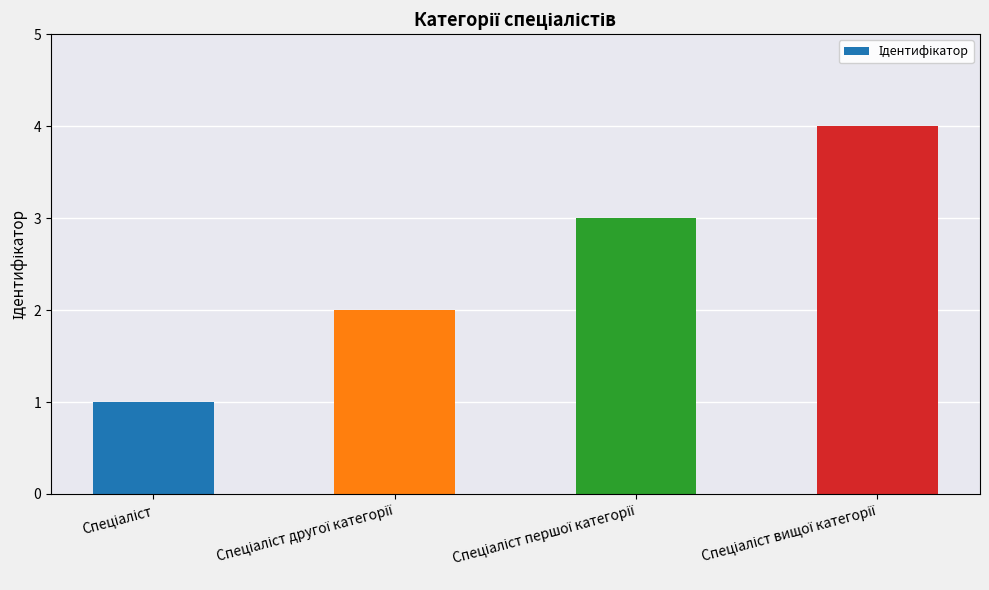

What is the difference between the maximum and minimum values?

3